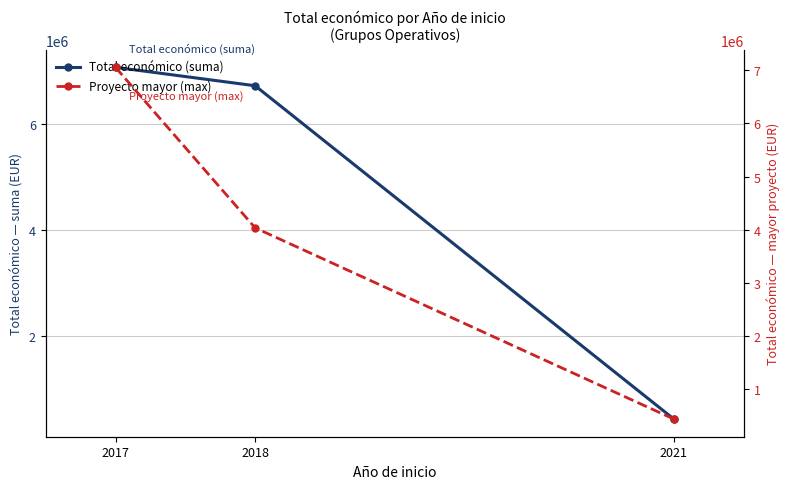

What is the difference between the highest and lowest values at 2018?

2687704